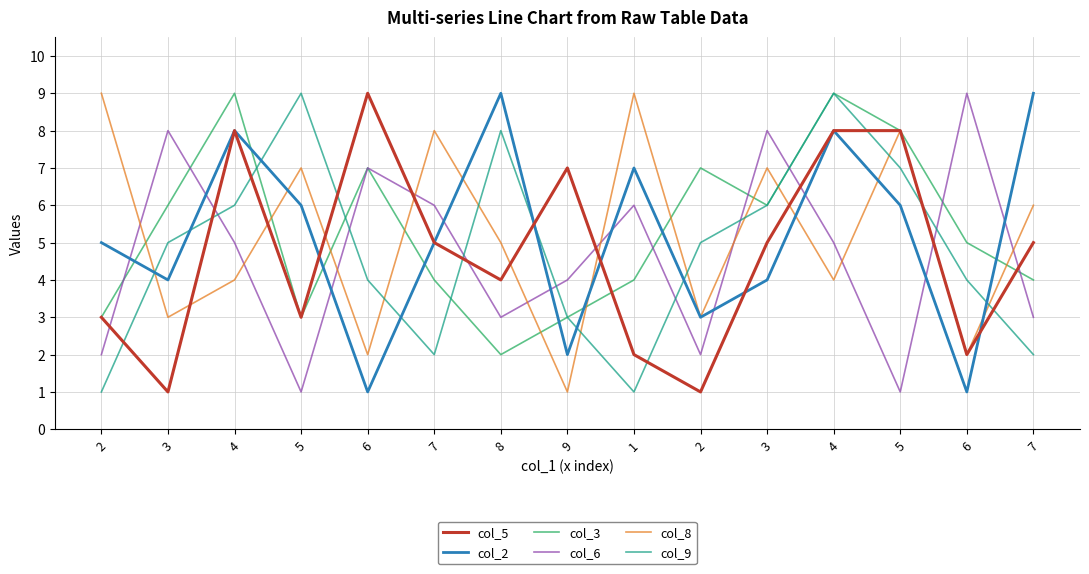

What is the difference between the col_6 values at 6 and 2?

7